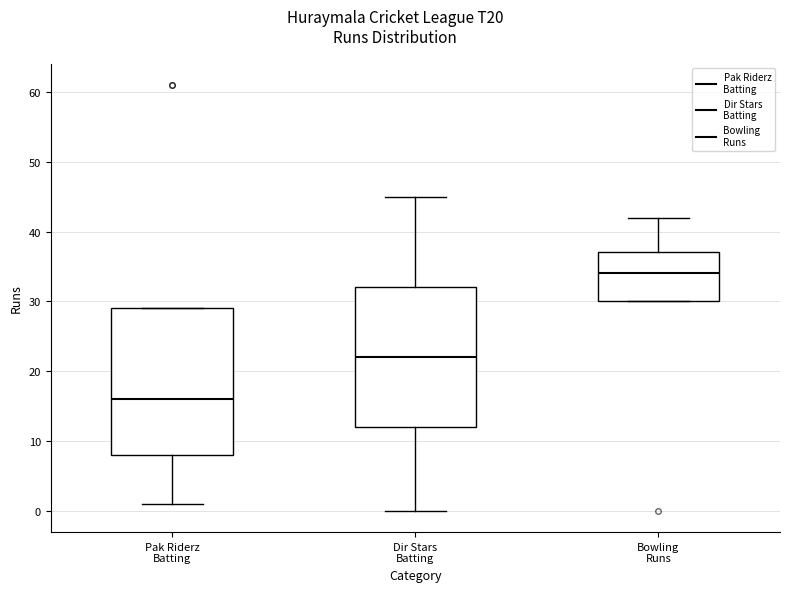

Reading left to right, transcribe this box plot: for each box, give where its median line is, the range the box spans, and where its two whiskers end, as read against the y-axis. The values are not printed on the chart, so give them approximately, as read against the axis.

Pak Riderz Batting: median 16, box 8 to 29, whiskers 1 to 29
Dir Stars Batting: median 22, box 12 to 32, whiskers 0 to 45
Bowling Runs: median 34, box 30 to 37, whiskers 30 to 42